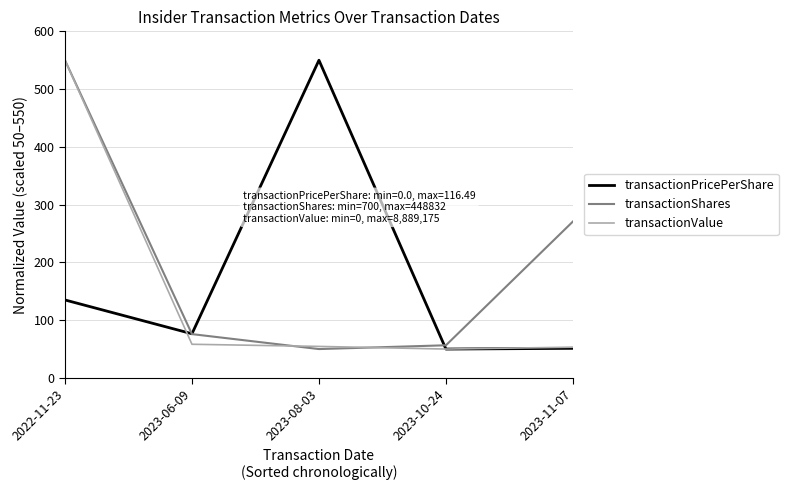

What is the lowest value of the transactionShares series?

50.0